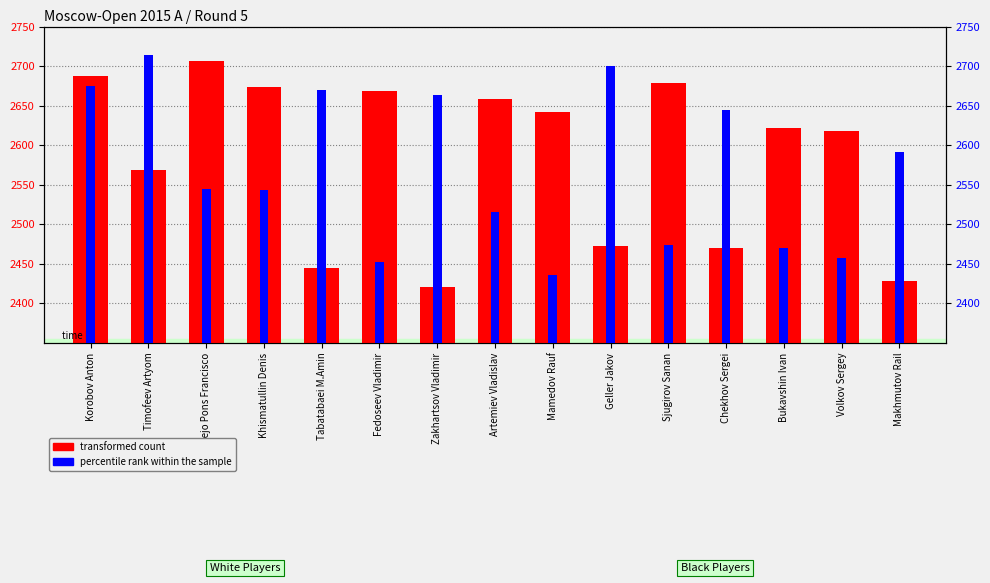

The value of transformed count at Makhmutov Rail is 4067. True or false?

False